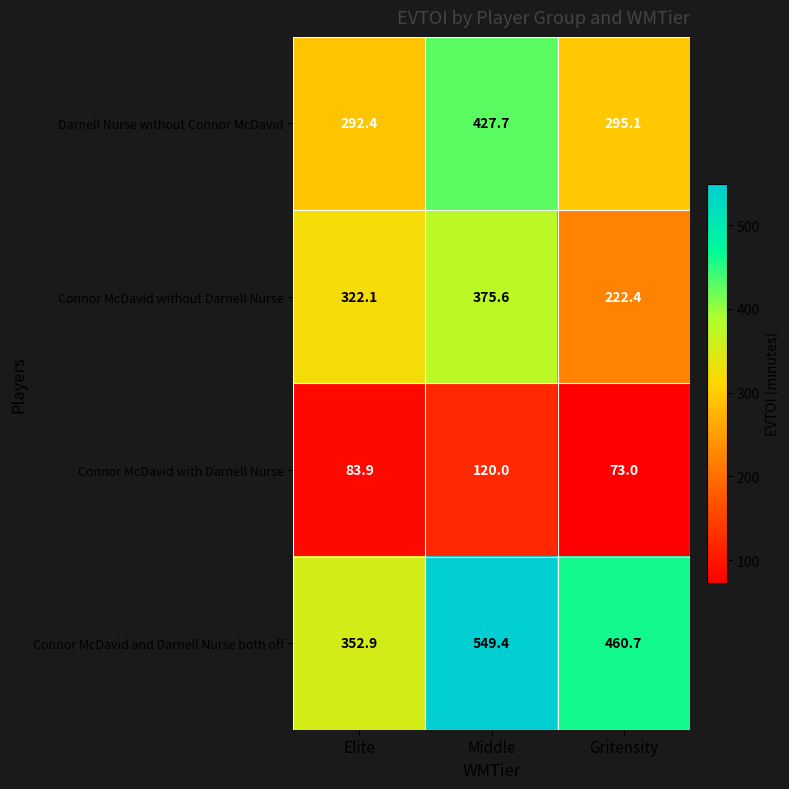

List the series in order of their peak value, lowest first.

Connor McDavid with Darnell Nurse, Connor McDavid without Darnell Nurse, Darnell Nurse without Connor McDavid, Connor McDavid and Darnell Nurse both off